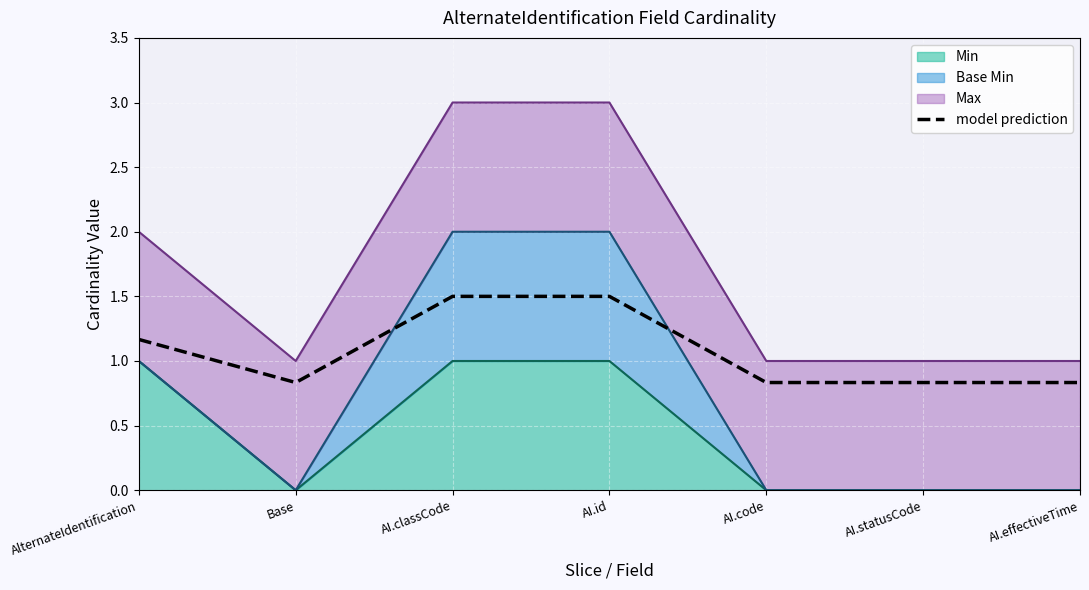

Rank the categories by value from lowest to highest.

Base, AI.code, AI.statusCode, AI.effectiveTime, AlternateIdentification, AI.classCode, AI.id